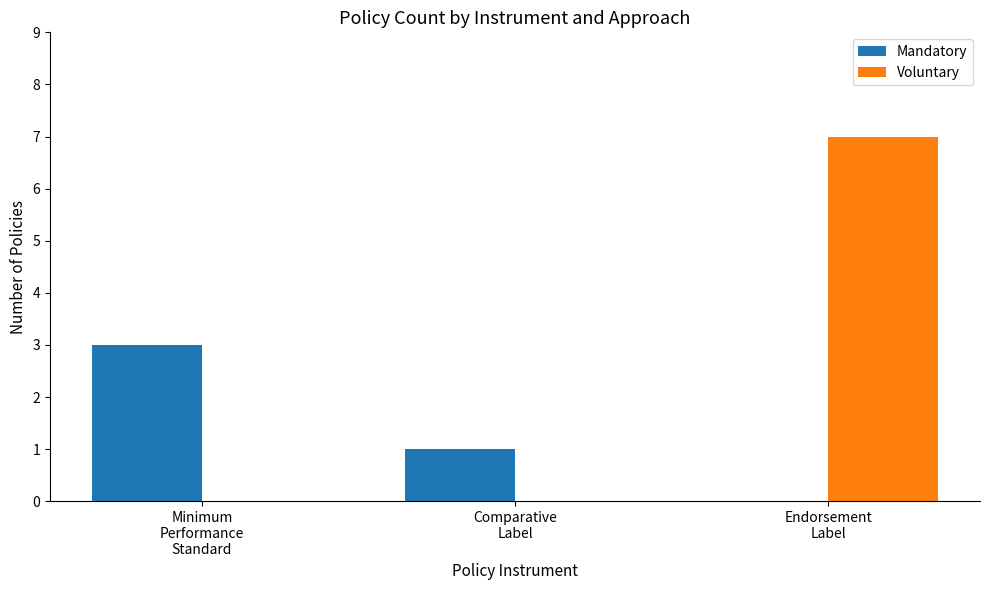

Reading left to right, what are all the values shown in this chart?

Mandatory: 3	1	0
Voluntary: 0	0	7